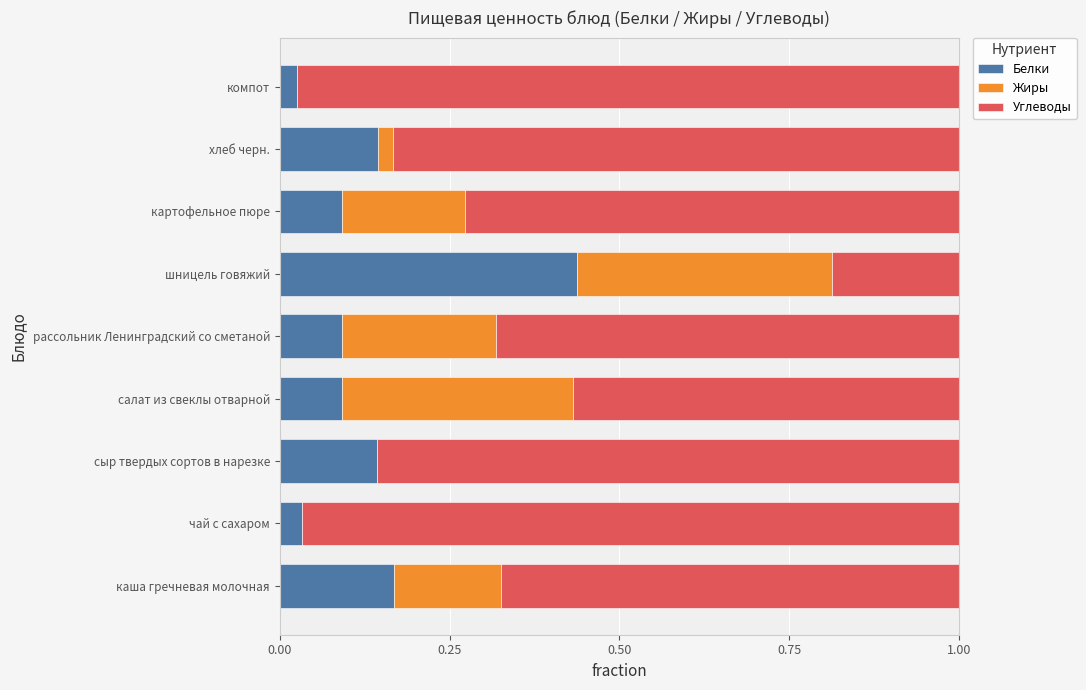

True or false: Белки has a value of 0.0 at чай с сахаром.

True